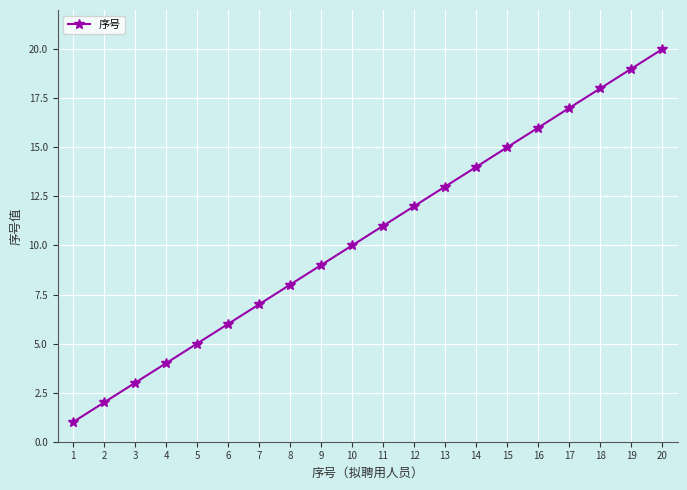

How many series are shown in this chart?

1